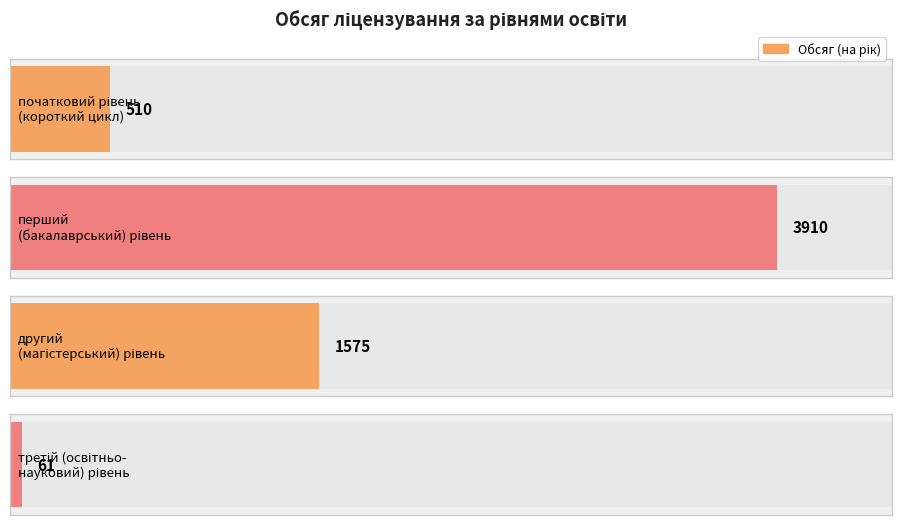

What is the difference between the maximum and minimum values?

3849